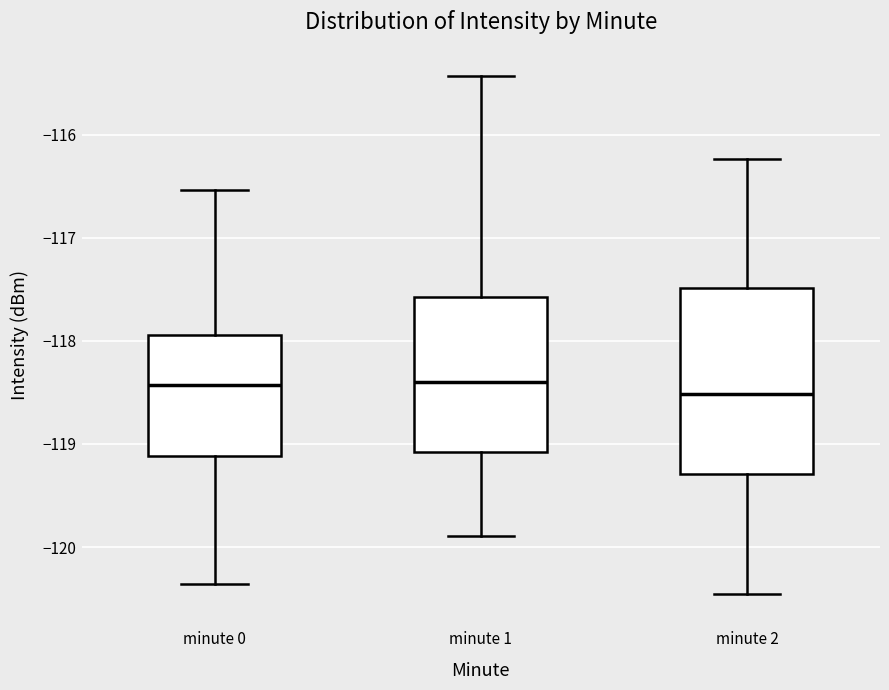

Reading left to right, transcribe this box plot: for each box, give where its median line is, the range the box spans, and where its two whiskers end, as read against the y-axis. The values are not printed on the chart, so give them approximately, as read against the axis.

minute 0: median -118.4, box -119.1 to -117.9, whiskers -120.4 to -116.5
minute 1: median -118.4, box -119.1 to -117.6, whiskers -119.9 to -115.4
minute 2: median -118.5, box -119.3 to -117.5, whiskers -120.5 to -116.2